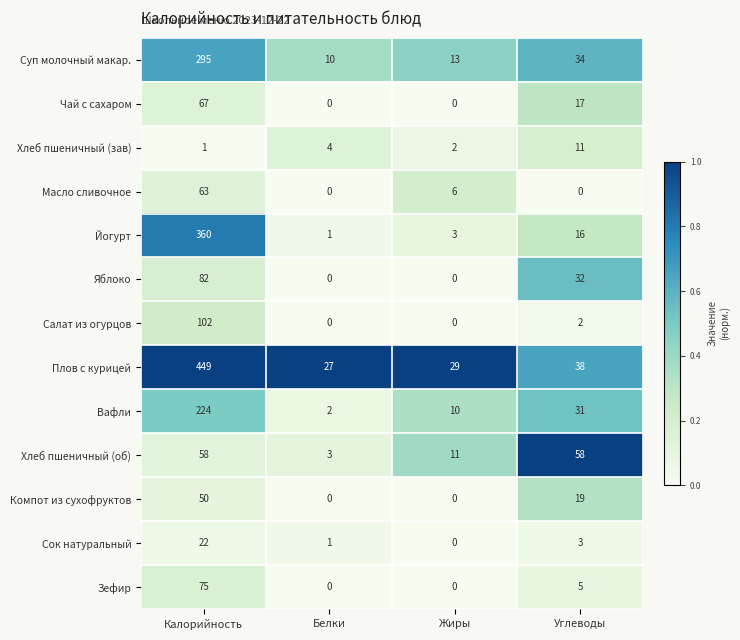

At which label does Салат из огурцов reach its peak?

Калорийность